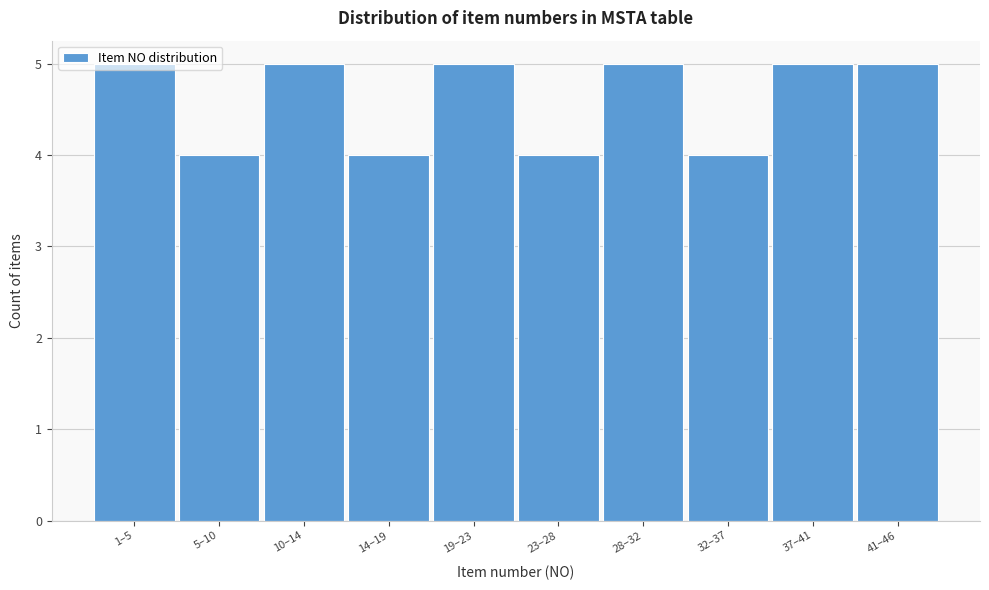

What is the ratio of the value at 41–46 to the value at 19–23?

1.0